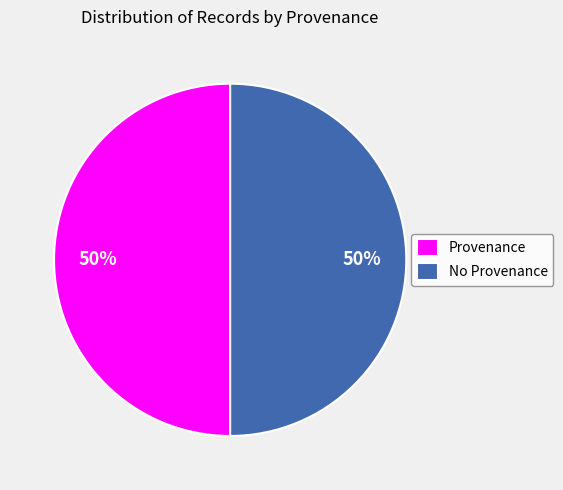

Do Provenance and No Provenance together represent more than half of the pie?

Yes